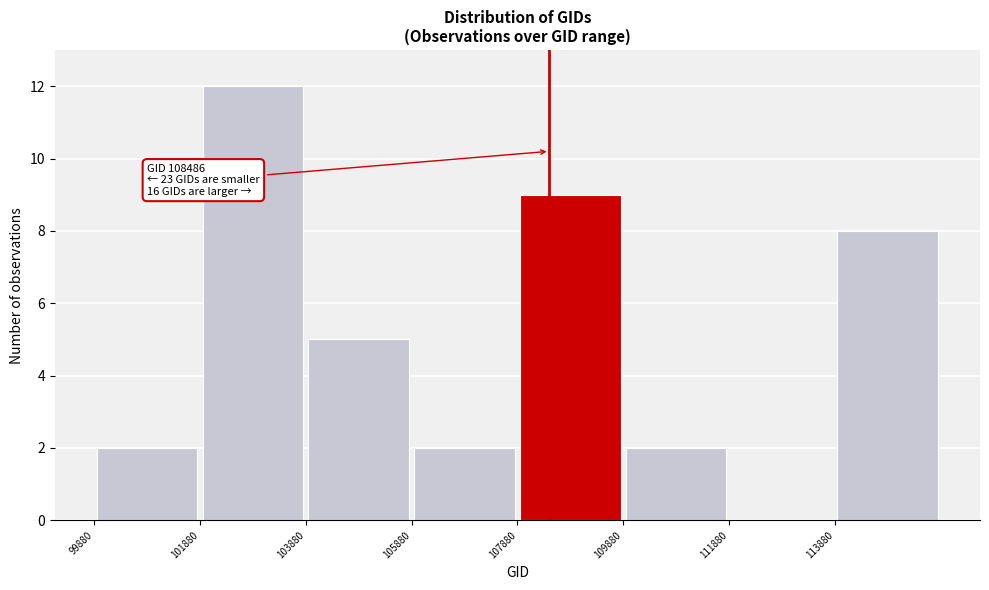

Over which range of the x-axis is the bar tallest?

101880 to 103880